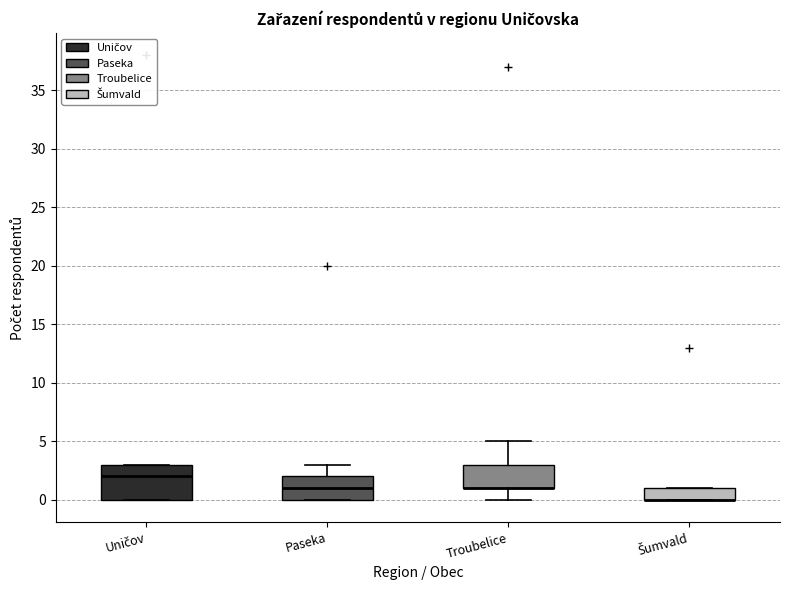

Reading left to right, transcribe this box plot: for each box, give where its median line is, the range the box spans, and where its two whiskers end, as read against the y-axis. The values are not printed on the chart, so give them approximately, as read against the axis.

Uničov: median 2, box 0 to 3, whiskers 0 to 3
Paseka: median 1, box 0 to 2, whiskers 0 to 3
Troubelice: median 1 (drawn on the box's lower edge), box 1 to 3, whiskers 0 to 5
Šumvald: median 0 (drawn on the box's lower edge), box 0 to 1, whiskers 0 to 1